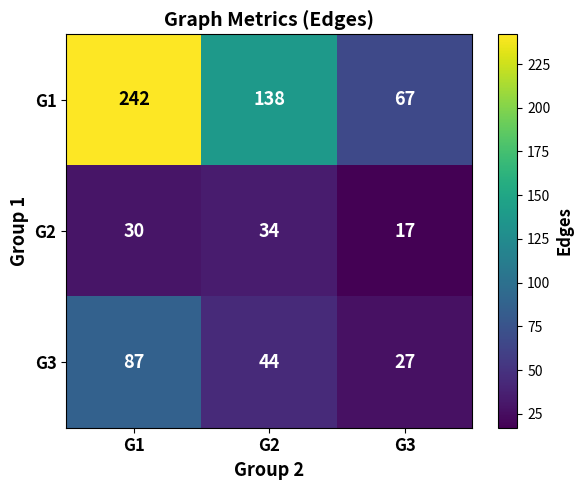

At which label does G3 first exceed 44?

G1